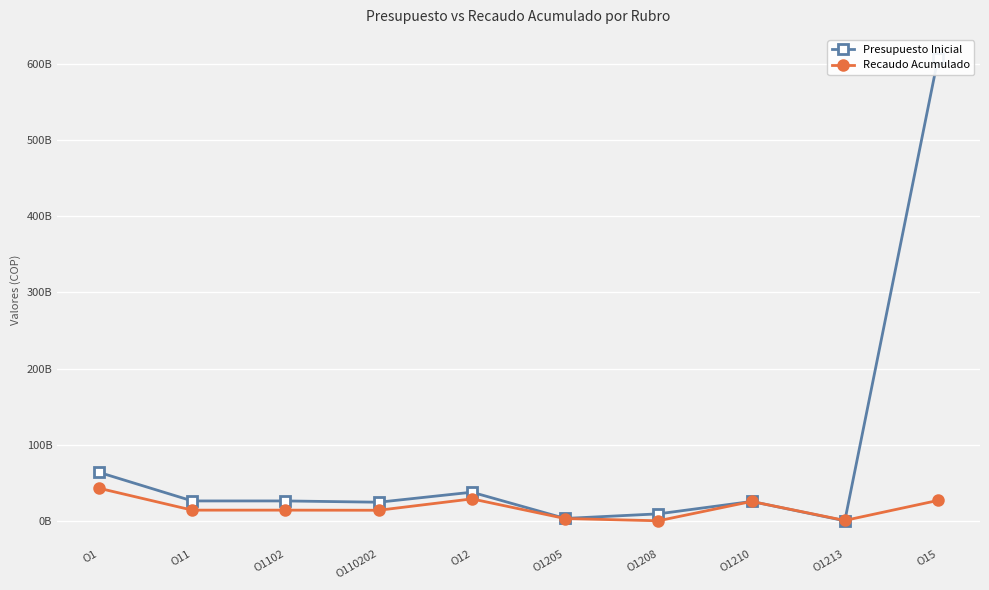

At which category does Presupuesto Inicial reach its first local valley?

O110202